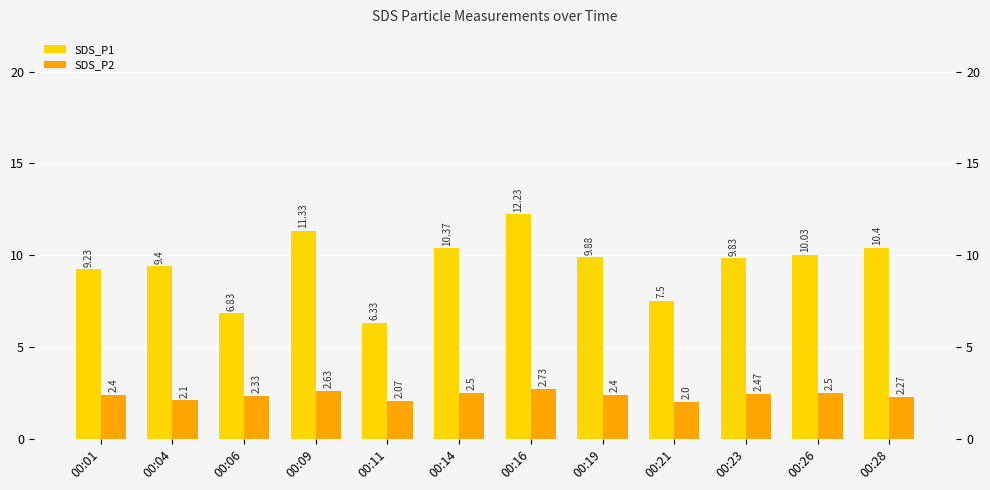

At which category does the chart reach its peak across all series?

00:16